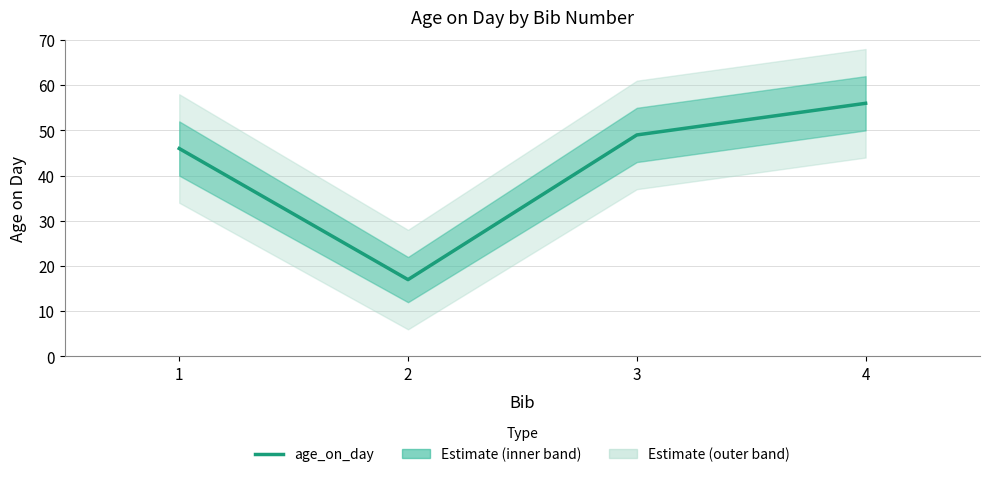

Where is the data nearest to the value 36?

1